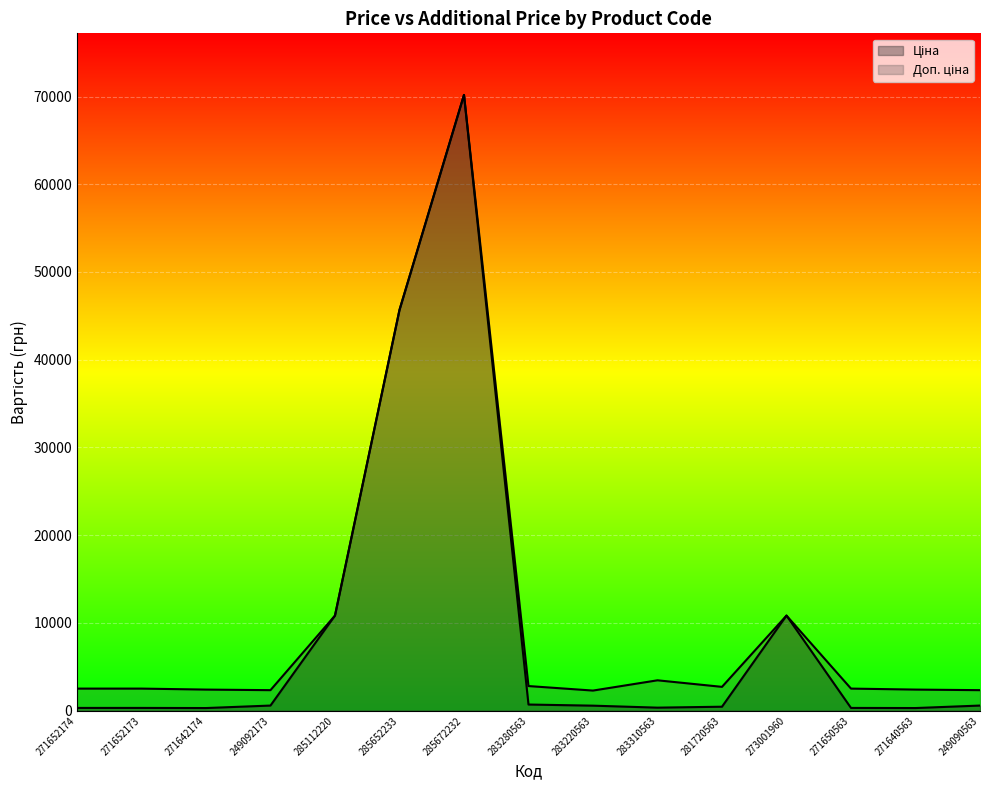

At which category does Доп. ціна reach its first local peak?

285672232